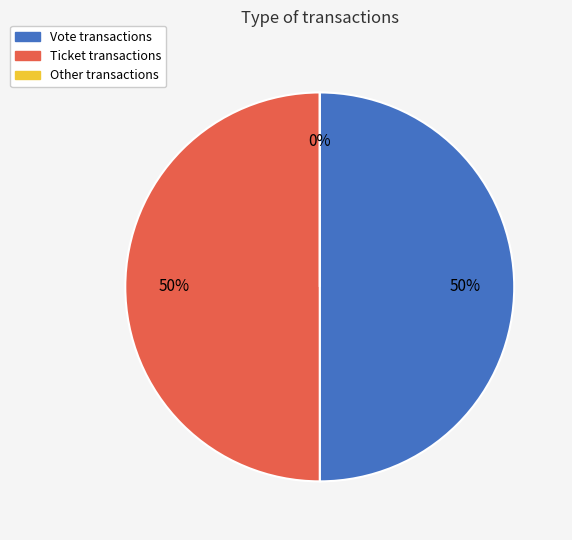

How many segments does this pie chart have?

3